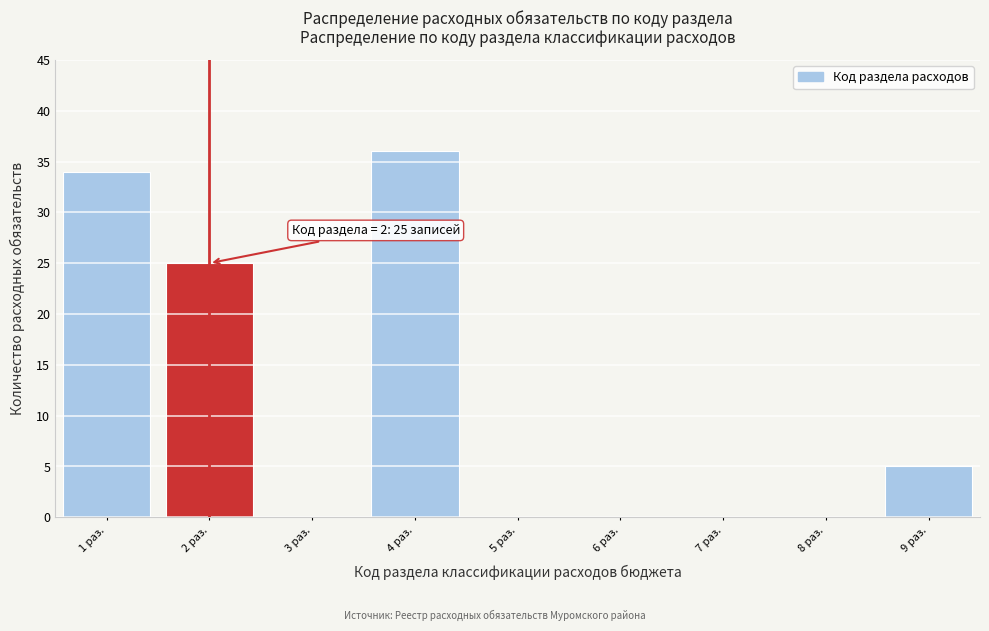

Which range on the x-axis has the tallest bar?

3.5 to 4.5